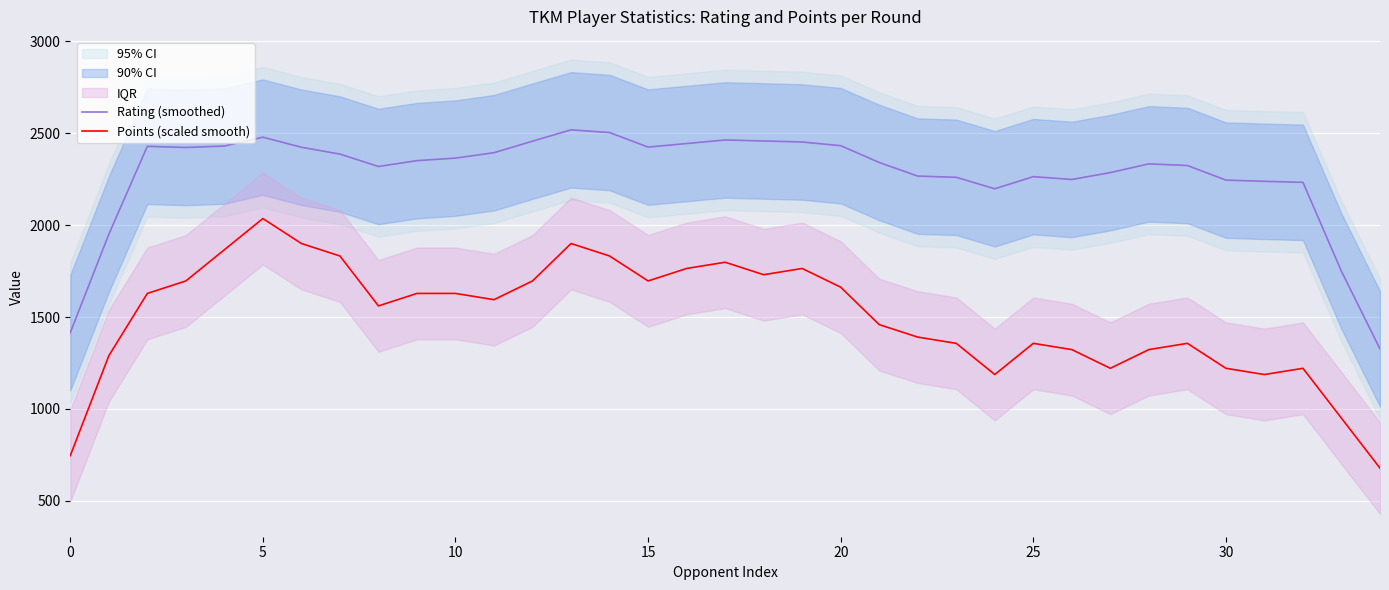

True or false: Rating (smoothed) and Points (scaled smooth) intersect in this chart.

False